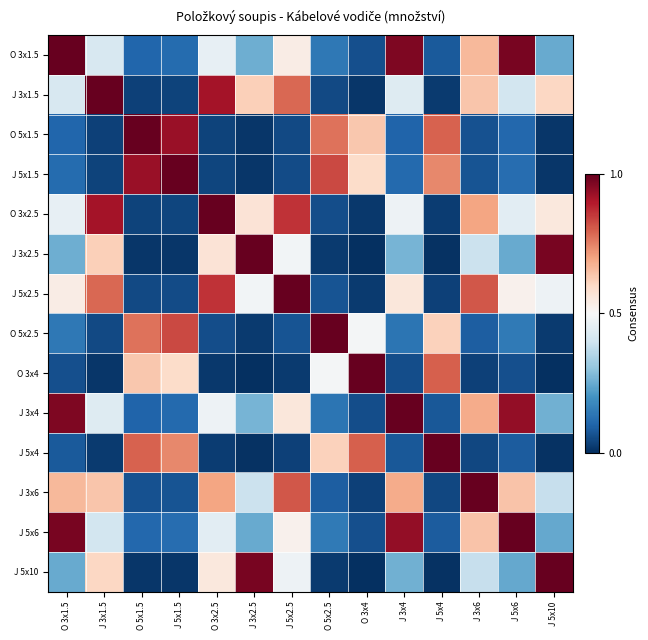

Which category has the highest value across all series?

O 3x1.5